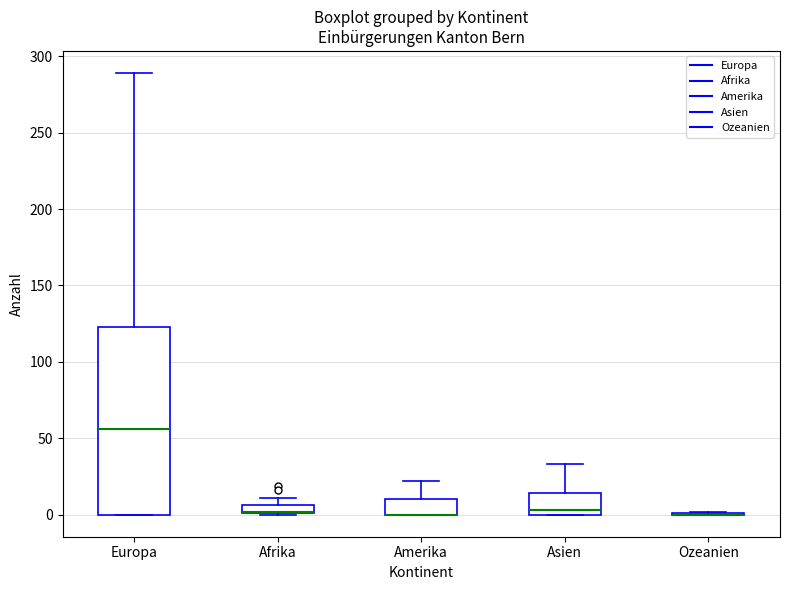

Which box is the tallest, from its lower edge to its upper edge?

Europa